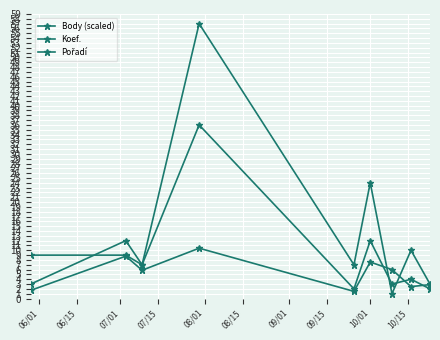

True or false: Koef. has more than 0 interior local peaks.

True